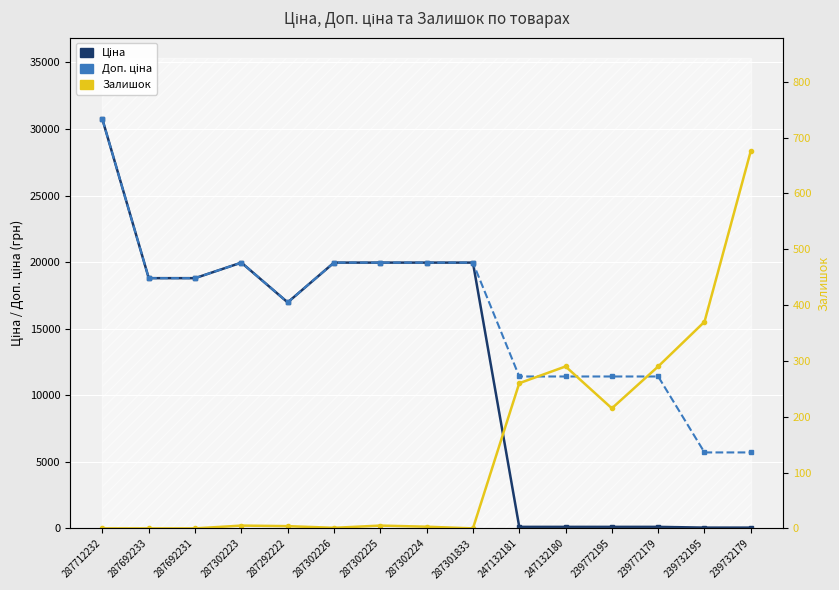

Which has a higher value, 247132181 or 287712232?

287712232